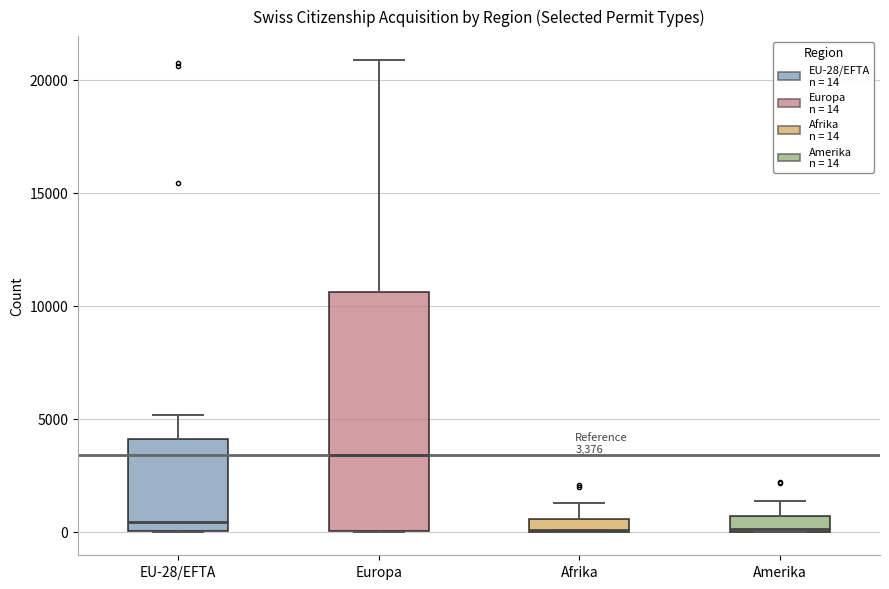

Which box is the tallest, from its lower edge to its upper edge?

Europa